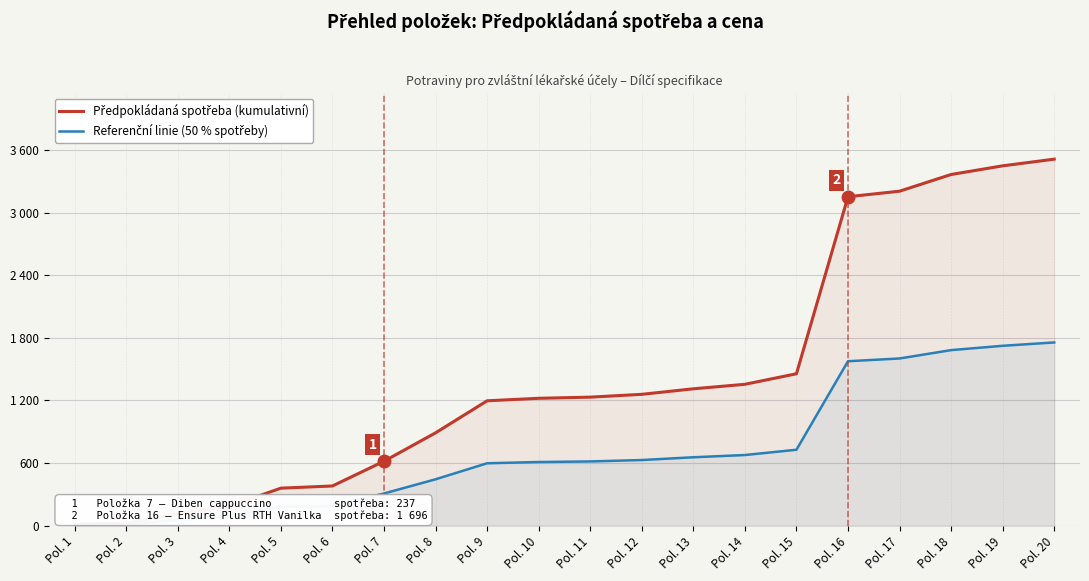

At which label is Referenční linie (50 % spotřeby) closest to 882?

Pol. 15